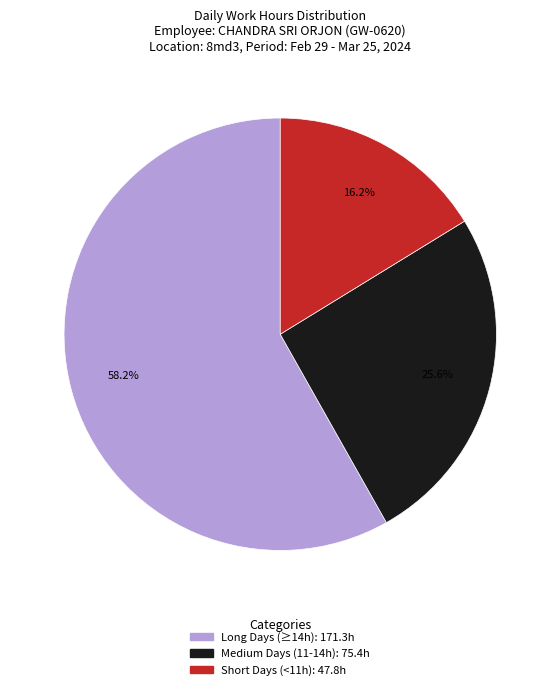

Is there any slice that represents more than half of the pie?

Yes